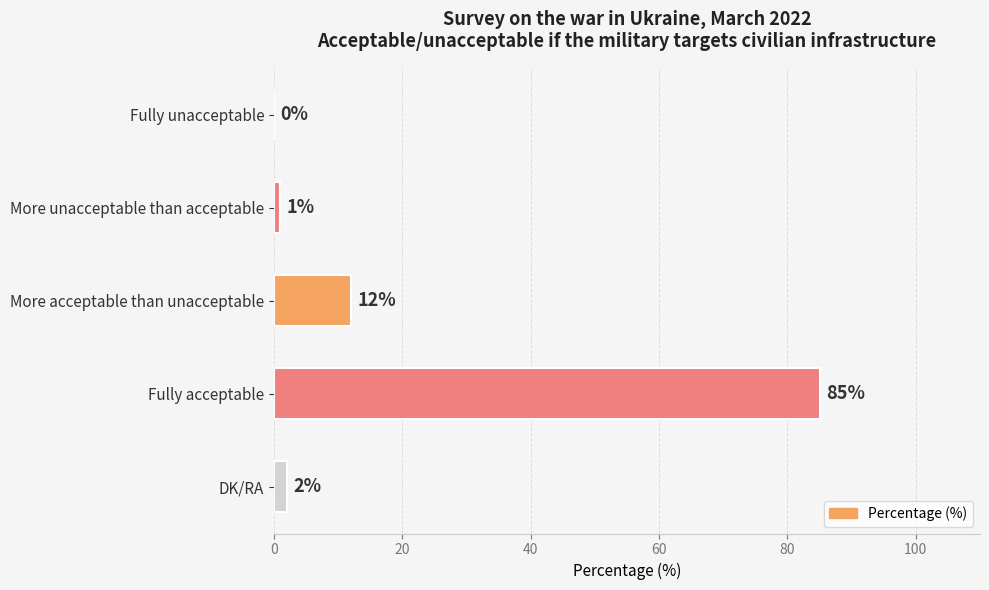

Reading top to bottom, list all the values displayed in this chart.

Fully unacceptable=0	More unacceptable than acceptable=1	More acceptable than unacceptable=12	Fully acceptable=85	DK/RA=2